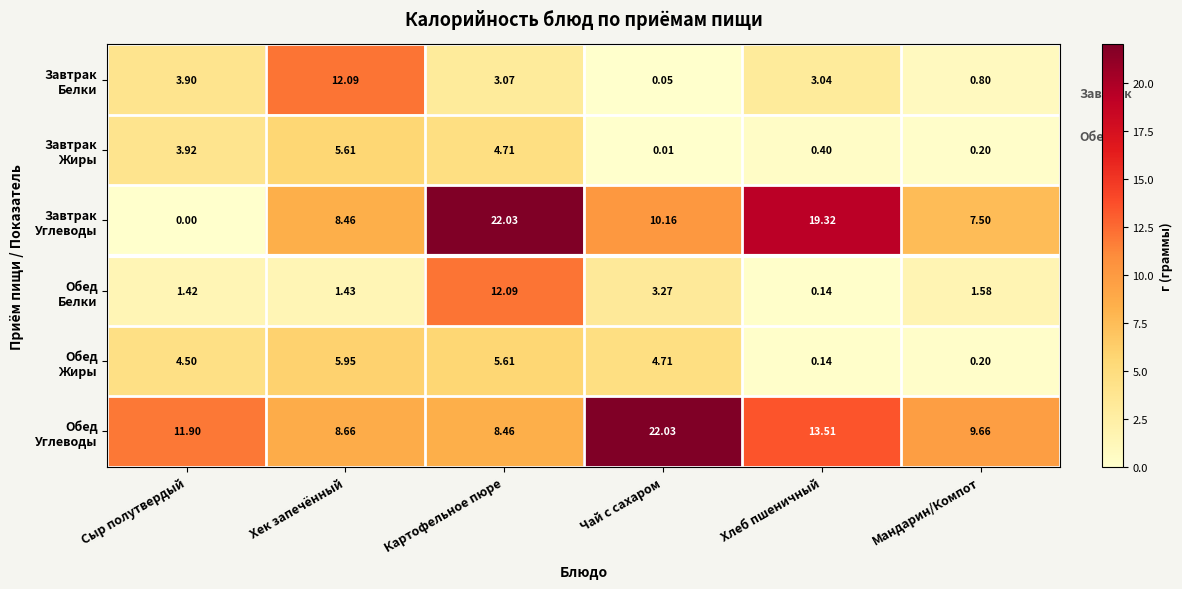

Count the number of data series in this chart.

6